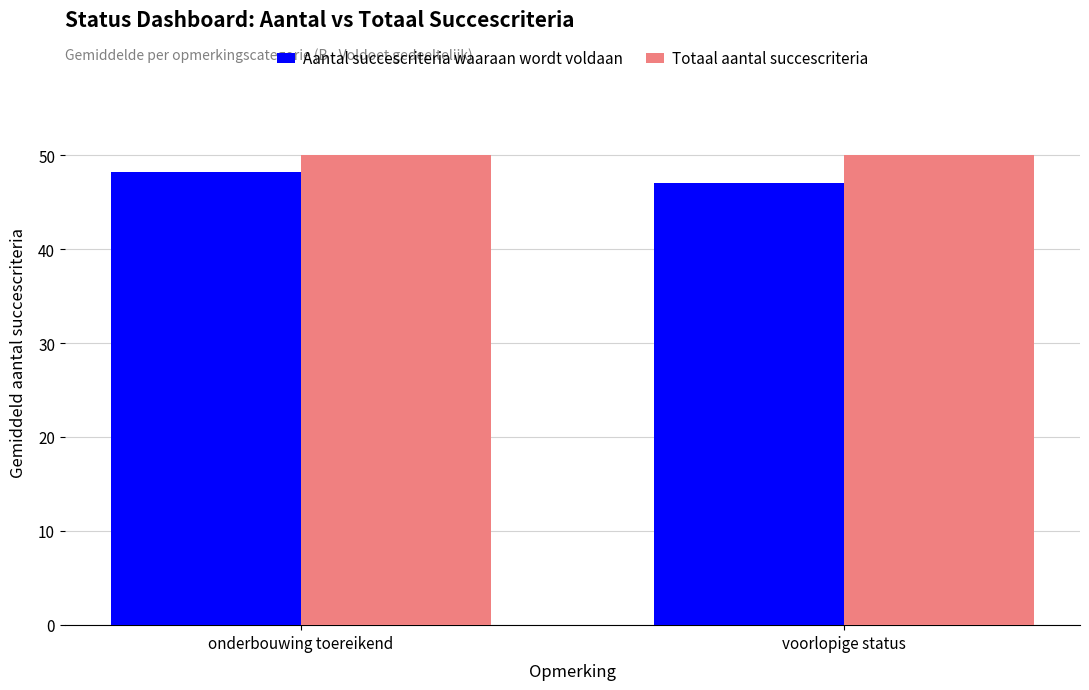

What are all the series names shown in the legend?

Aantal succescriteria waaraan wordt voldaan, Totaal aantal succescriteria